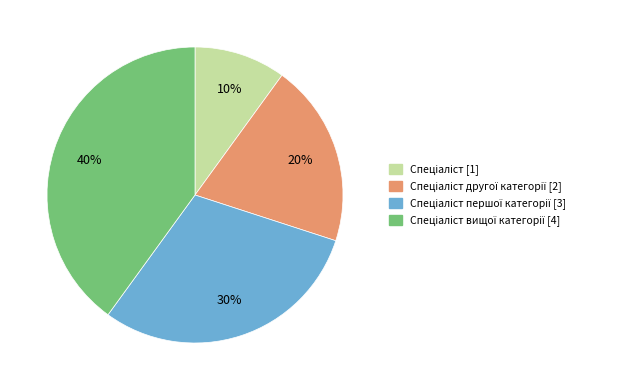

Is there any slice that represents more than half of the pie?

No